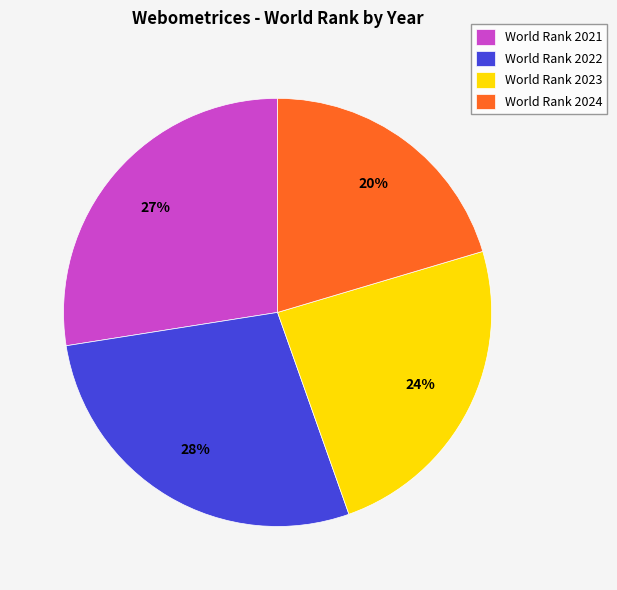

How many segments does this pie chart have?

4